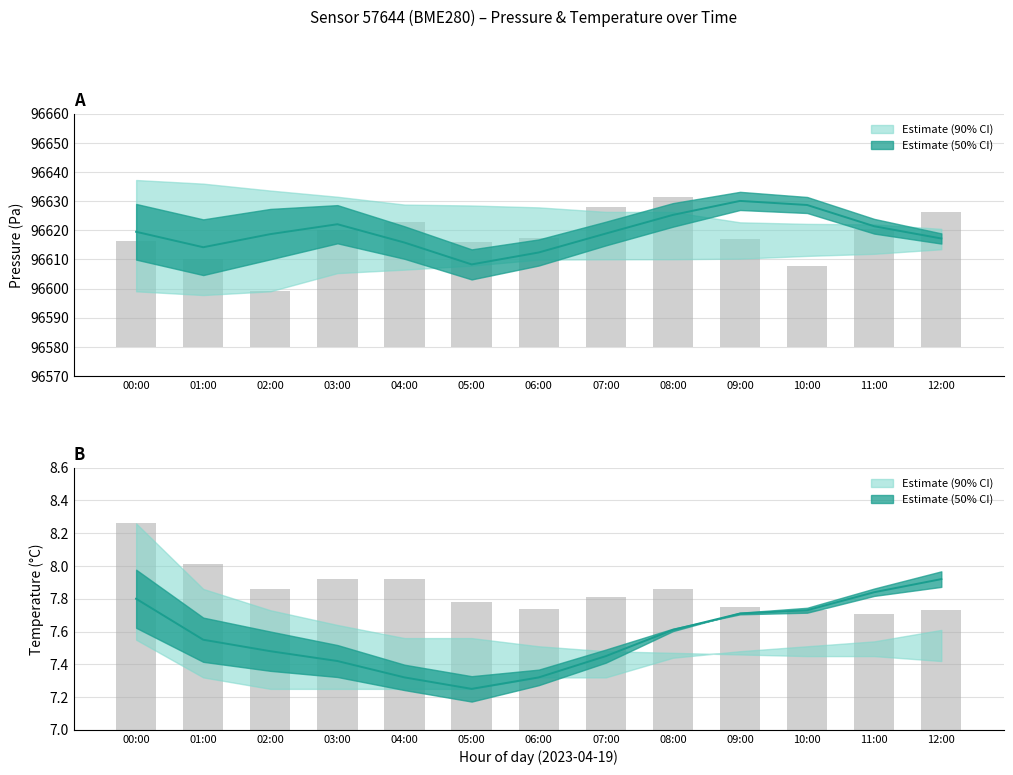

List the labels in order of pressure_lower value, smallest first.

01:00, 00:00, 02:00, 03:00, 04:00, 05:00, 06:00, 07:00, 08:00, 09:00, 10:00, 11:00, 12:00